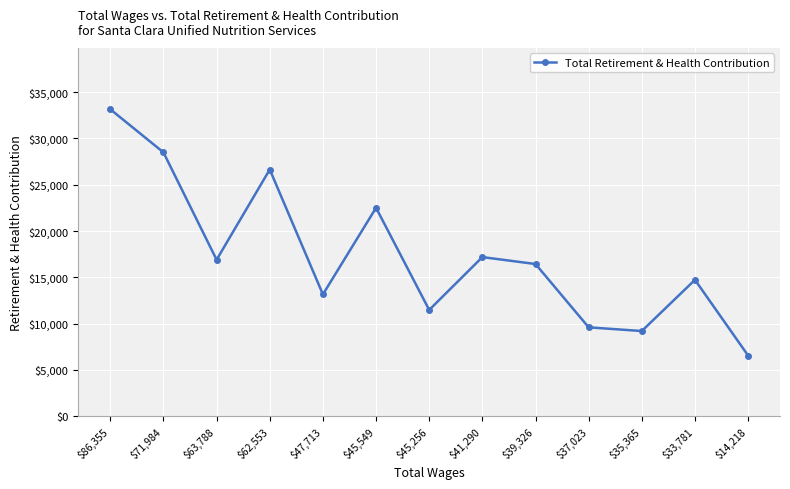

Read the value at $14,218.

6553